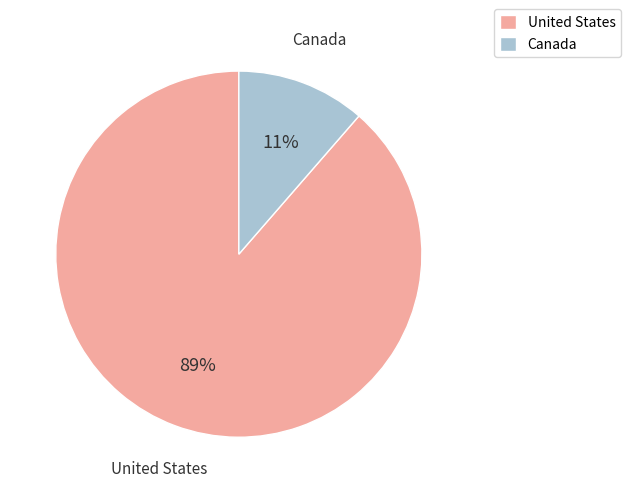

To the nearest percent, what is the combined percentage of Canada and United States?

100%